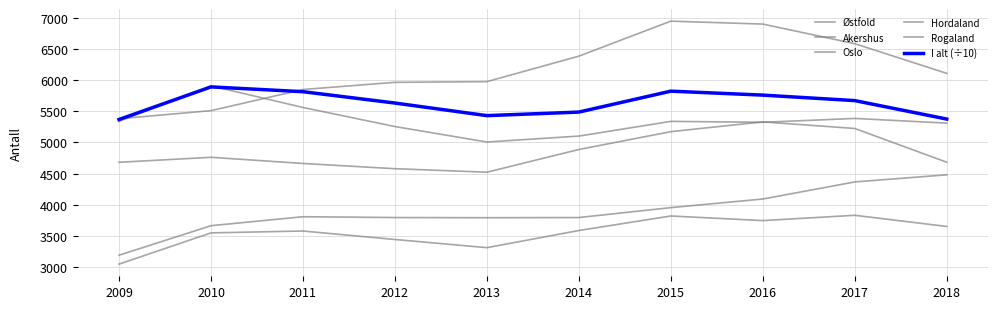

What is the value of the Hordaland point at the 3rd from the left?

5561.0